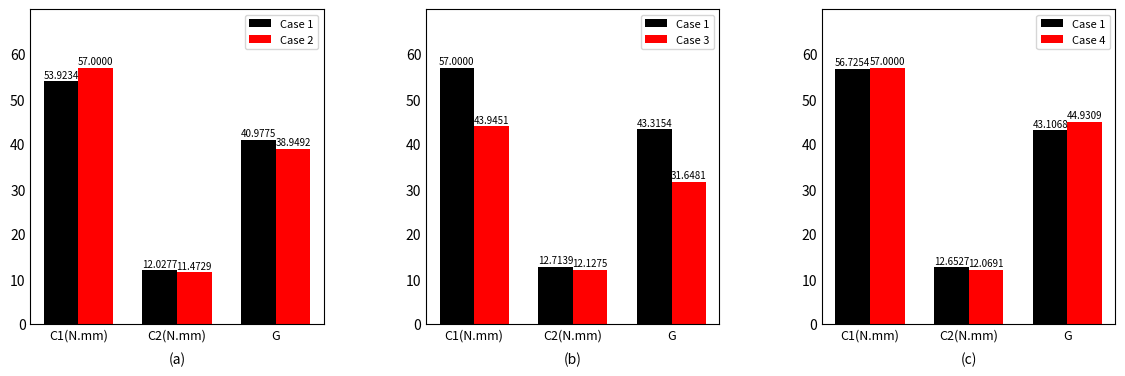

What is the label of the 3rd bar from the left?

G